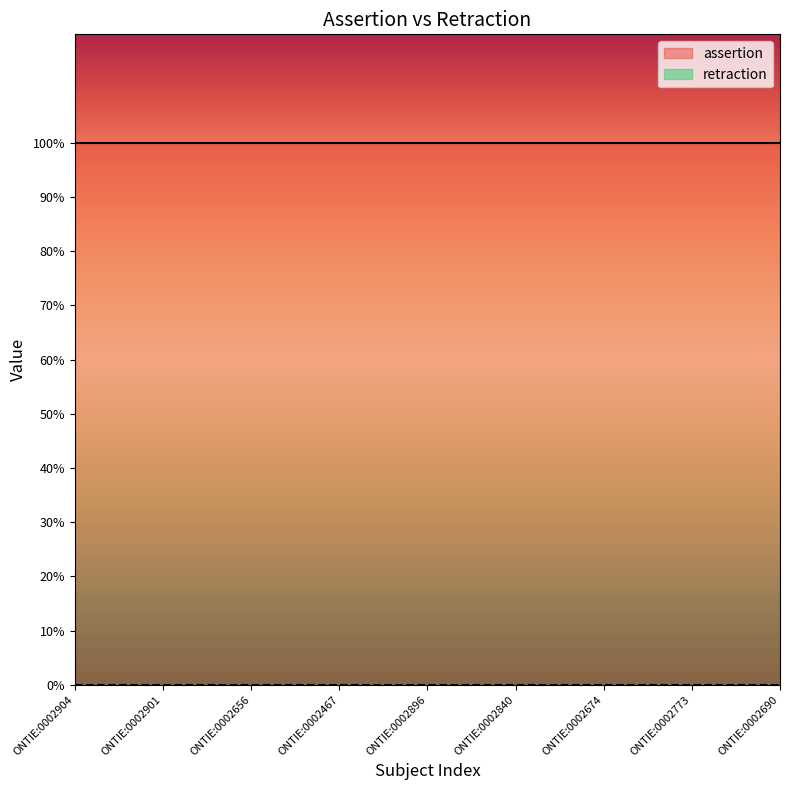

Rank the series by their average value, from lowest to highest.

retraction, assertion